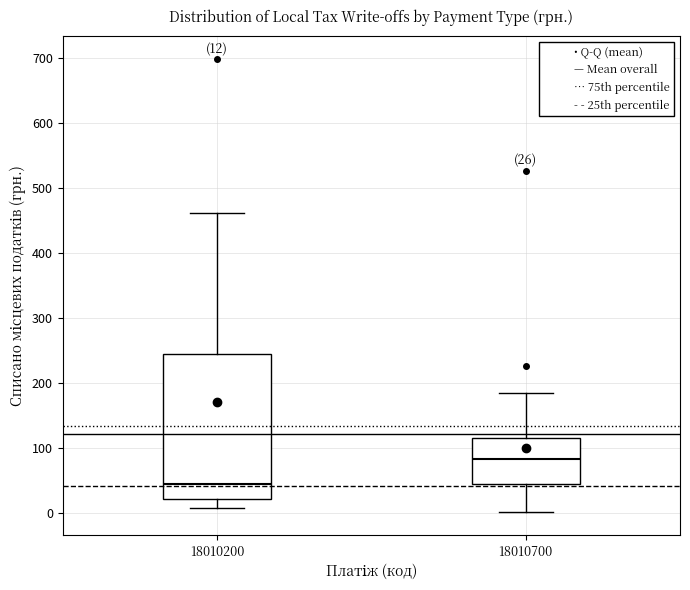

Which box's median line is the lowest?

18010200